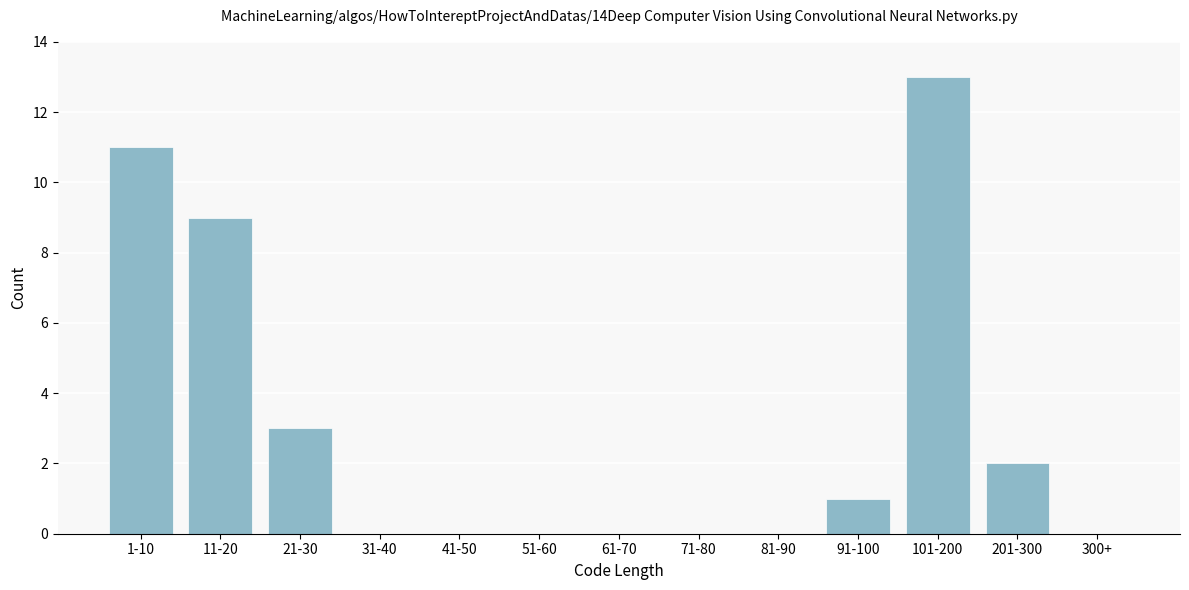

Reading left to right, list all the values displayed in this chart.

1-10=11	11-20=9	21-30=3	31-40=0	41-50=0	51-60=0	61-70=0	71-80=0	81-90=0	91-100=1	101-200=13	201-300=2	300+=0